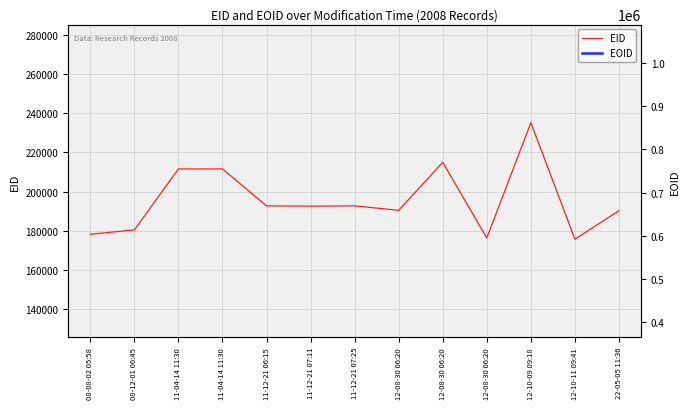

The EID series shows 95036 at 11-12-21 06:15. True or false?

False